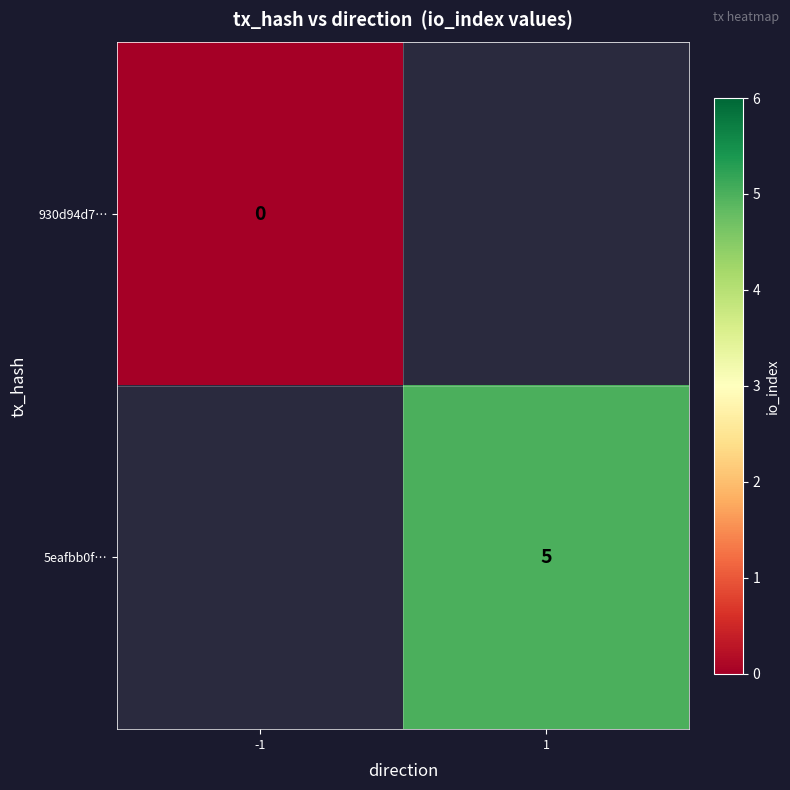

True or false: 5eafbb0f… has a value of 5 at 1.

True